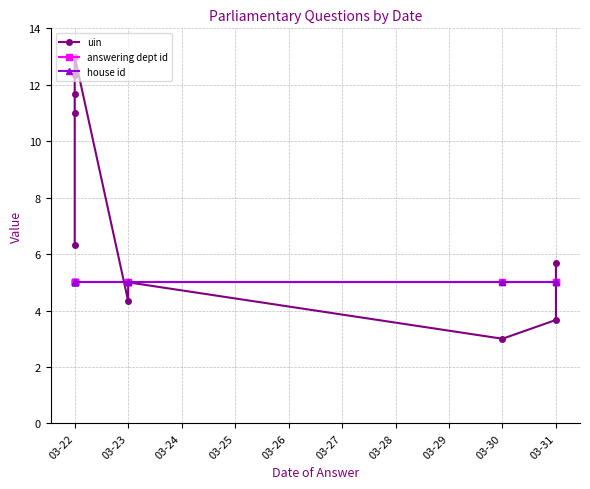

How many times do answering dept id and uin cross each other?

2